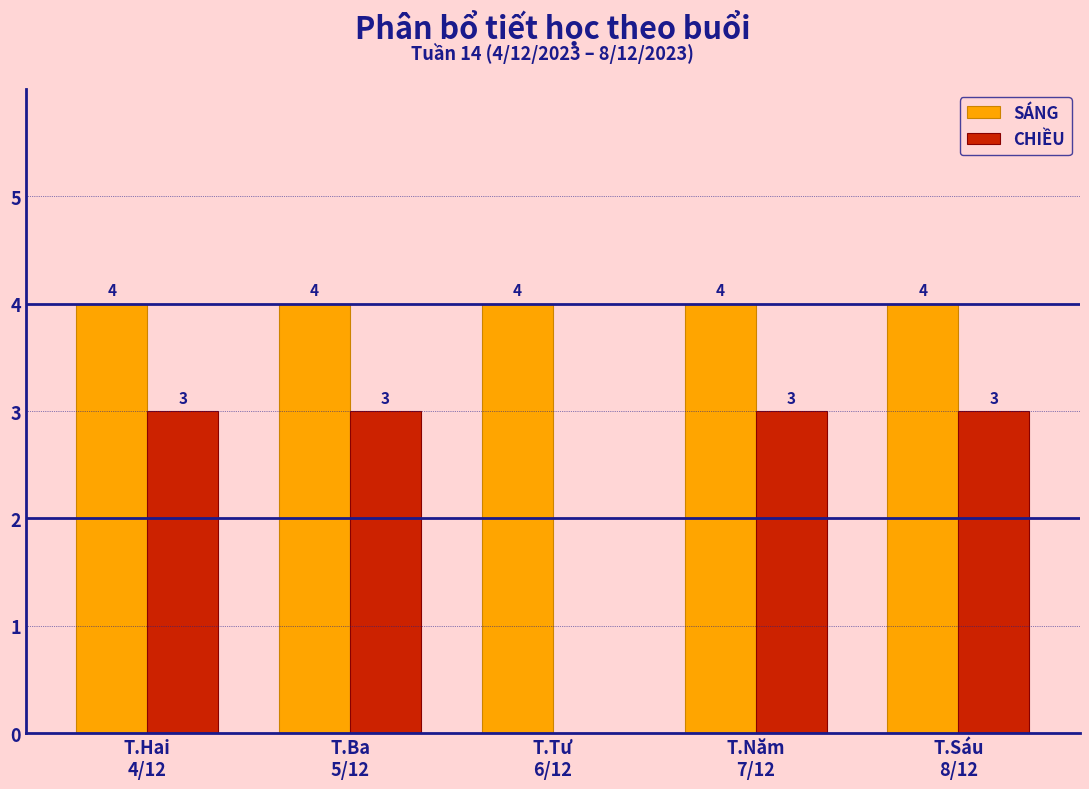

Which series has the largest total across all categories?

SÁNG